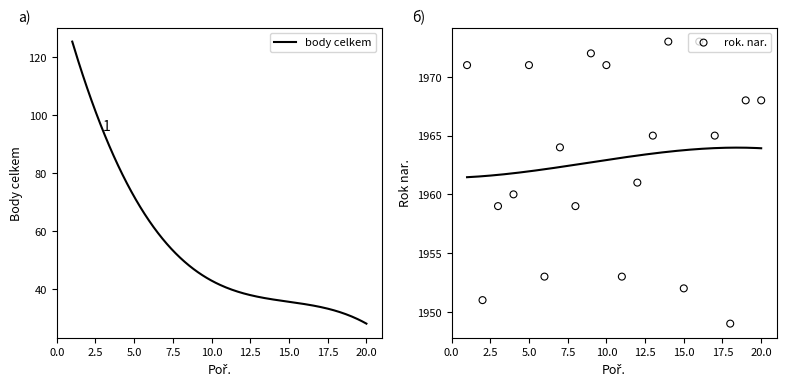

What is the change in value from 2 to 14?

+22